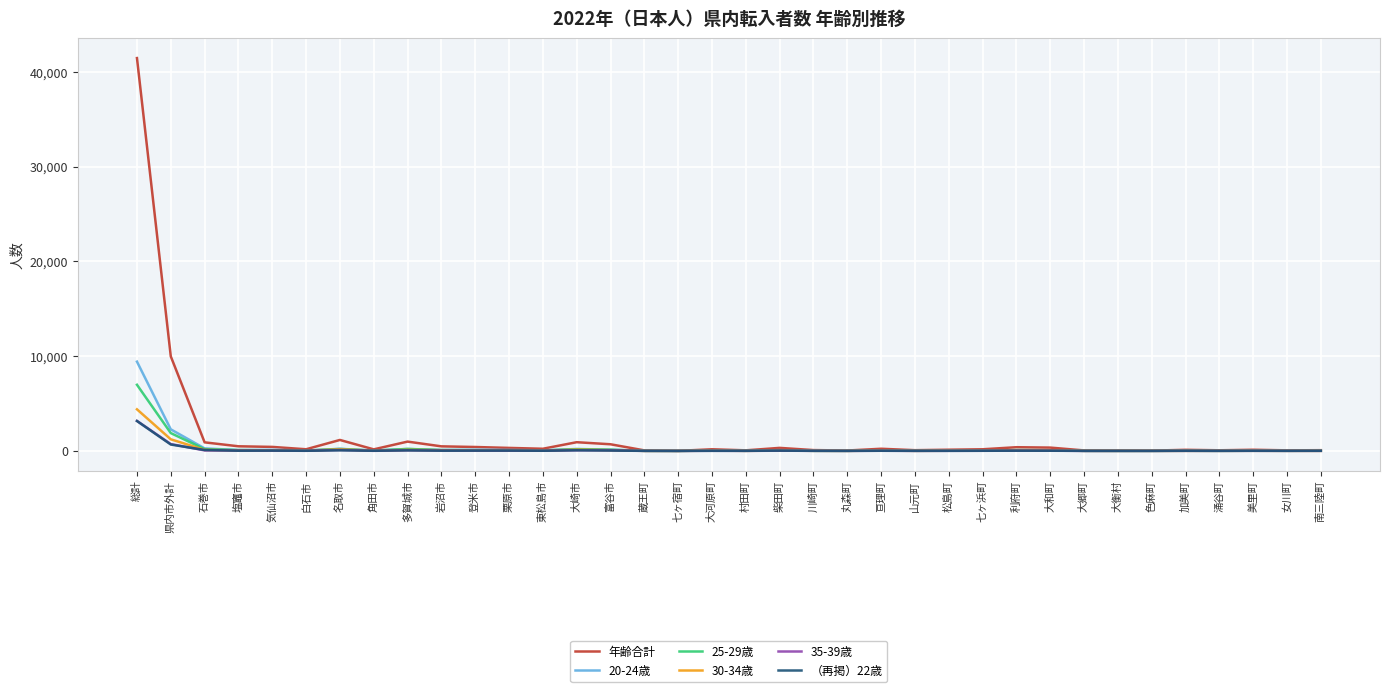

What is the difference between the second highest and minimum values in the 35-39歳 series?

722